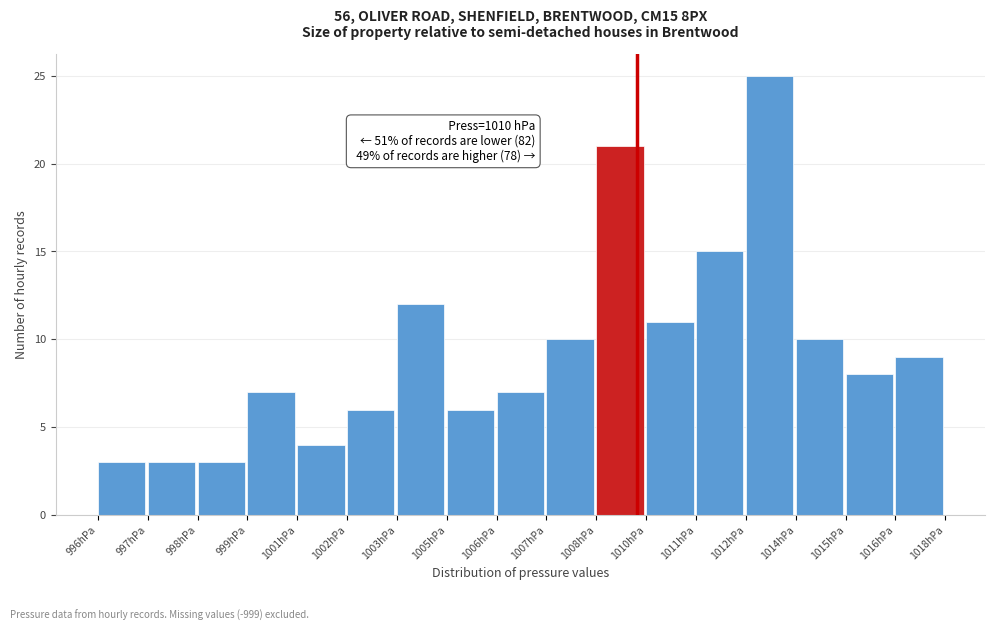

Reading left to right, transcribe all the data shown in this chart.

3	3	3	7	4	6	12	6	7	10	21	11	15	25	10	8	9